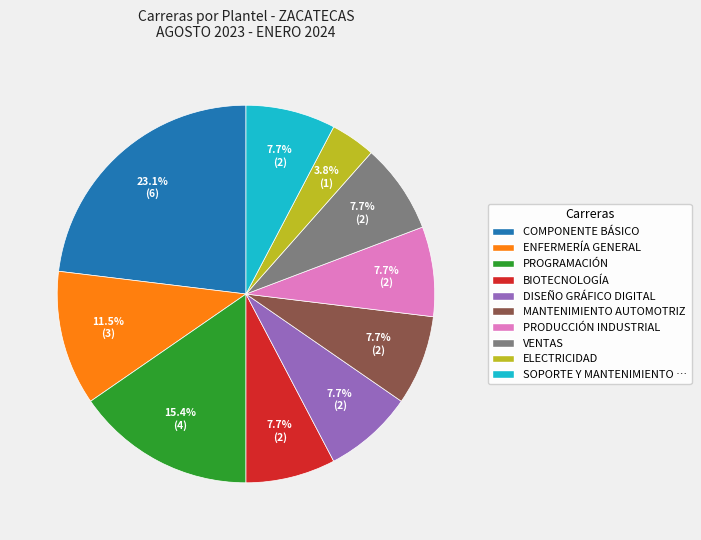

Count the number of slices in the pie.

10